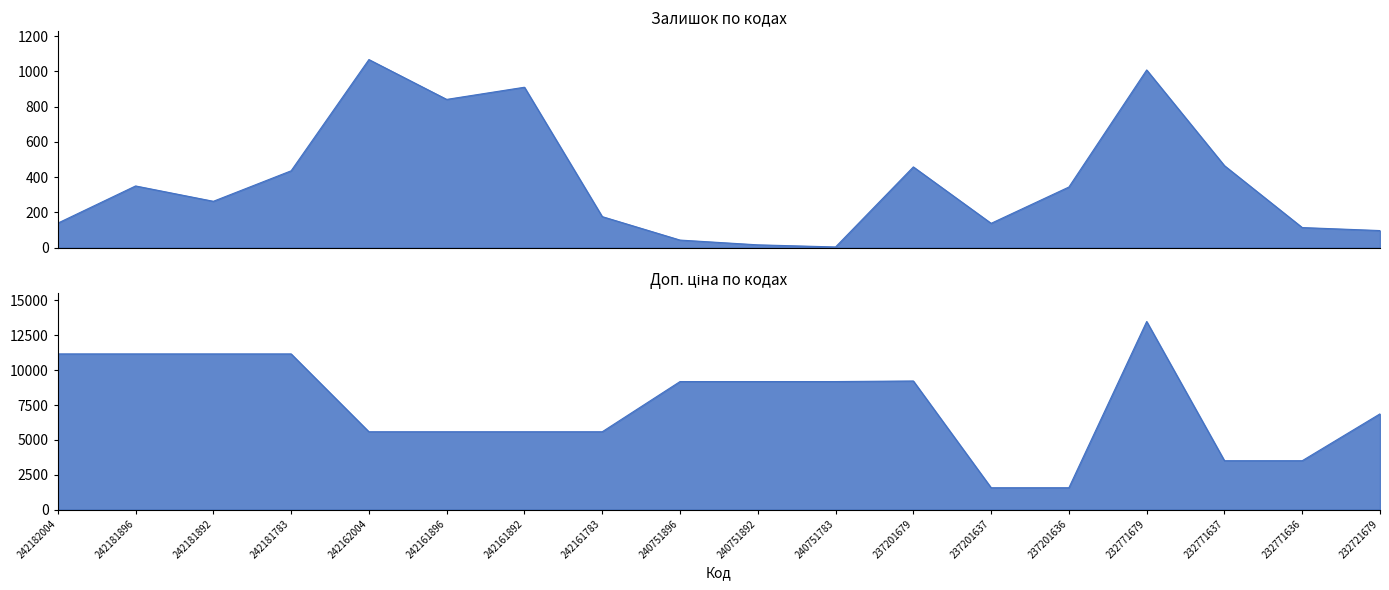

What is the spread (max minus min) of values at 242161783?

5409.0